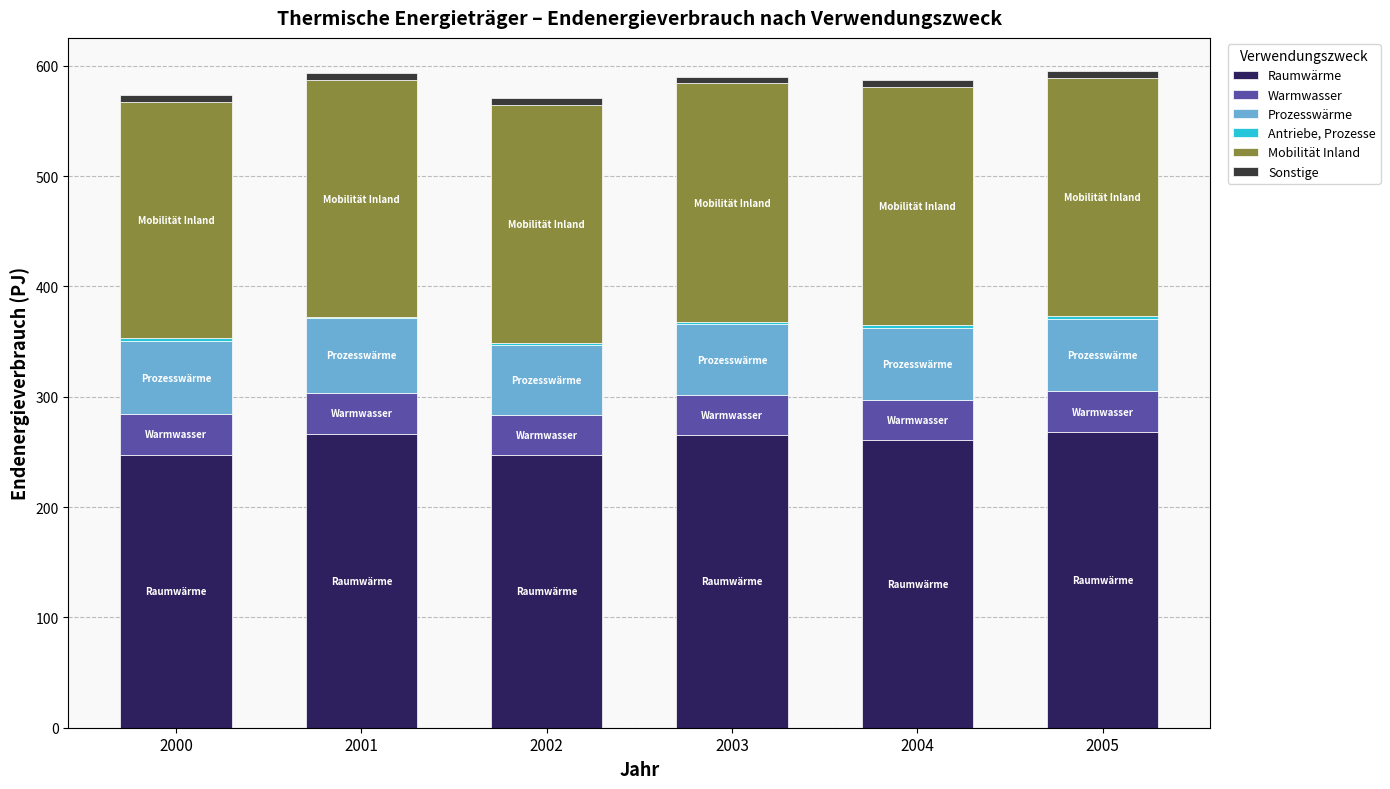

True or false: Raumwärme has a value of 422.1 at 2004.

False